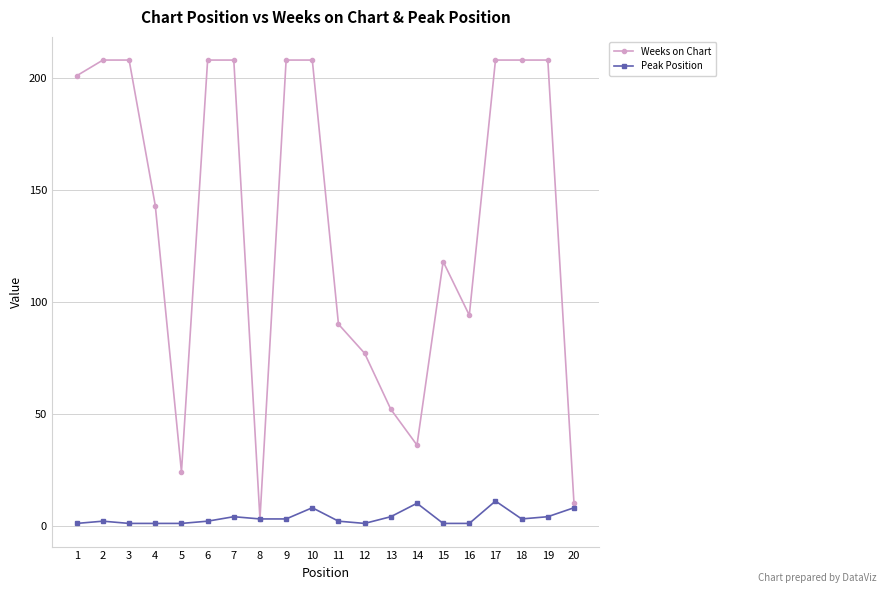

At which label does Weeks on Chart reach its minimum?

8